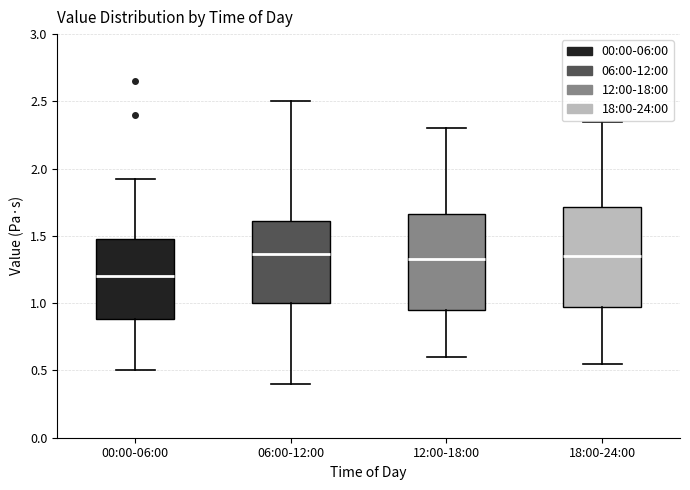

Where does the median line of the box for 00:00-06:00 sit on the y-axis? The values are not printed on the chart, so give them approximately, as read against the axis.

1.20